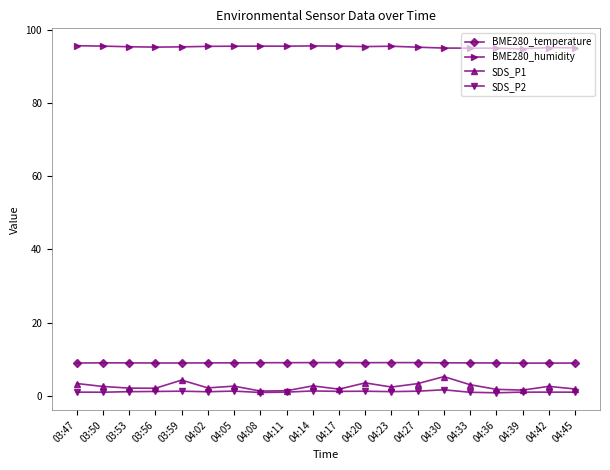

The BME280_temperature series shows 13.8 at 04:39. True or false?

False